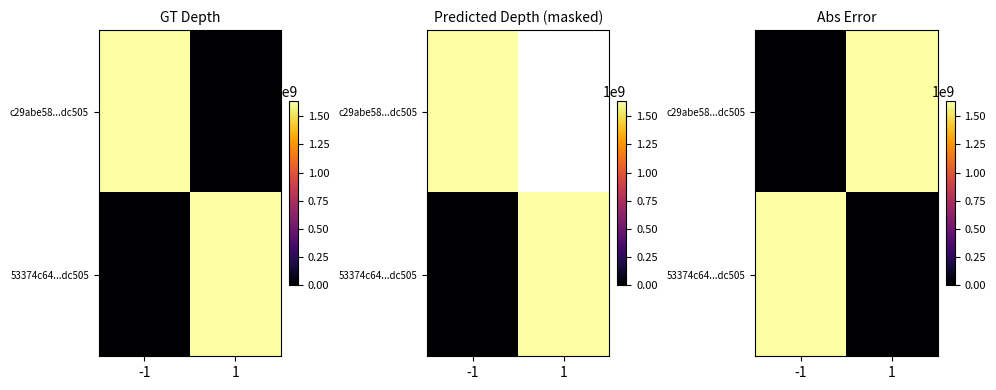

What is the difference between the maximum and minimum values in the c29abe58...dc505 series?

1632723446